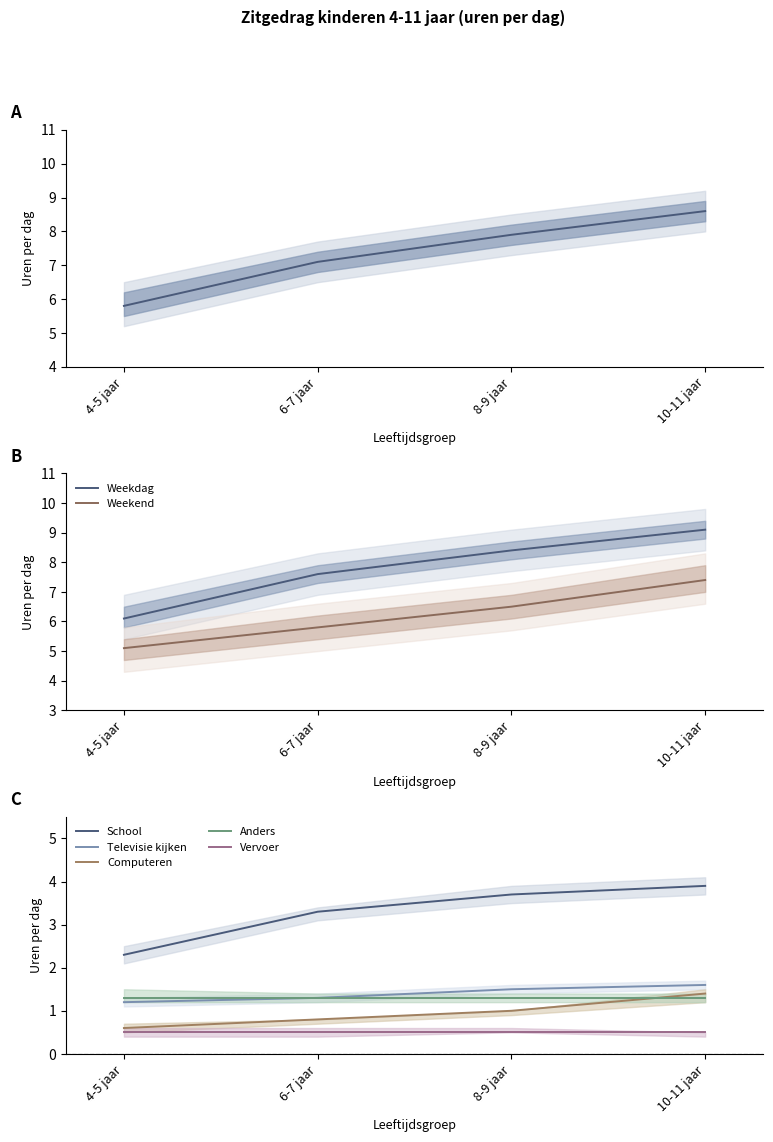

True or false: Weekend and Weekdag cross at least once.

False